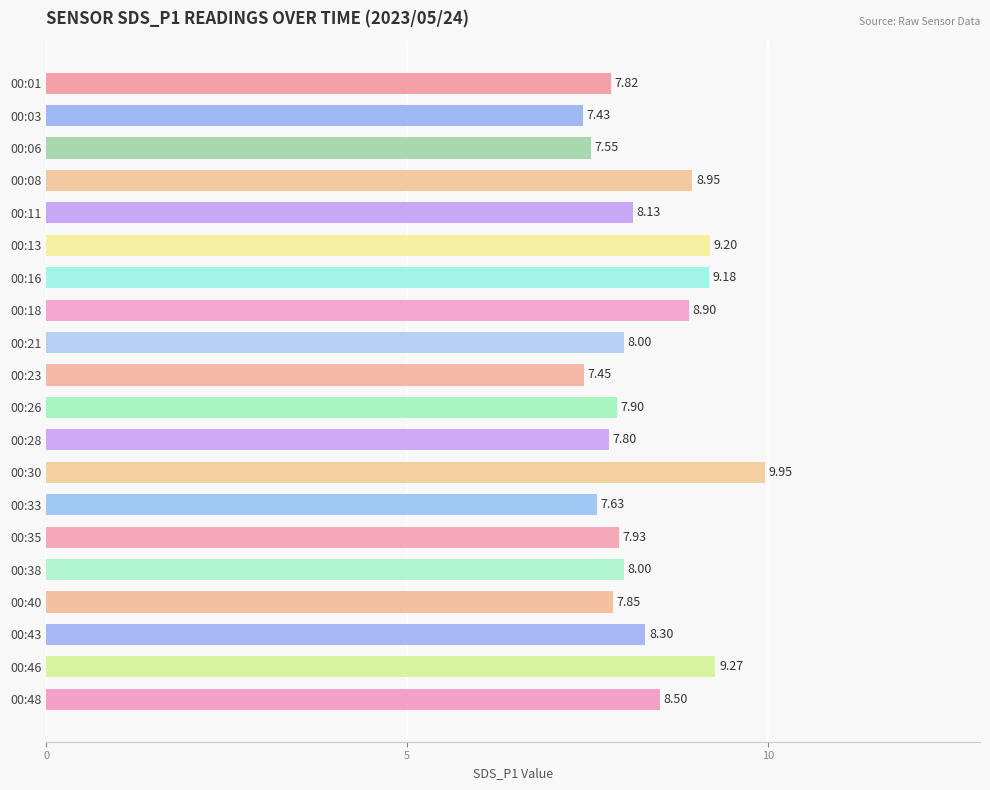

What is the difference between the values at 00:48 and 00:18?

0.4